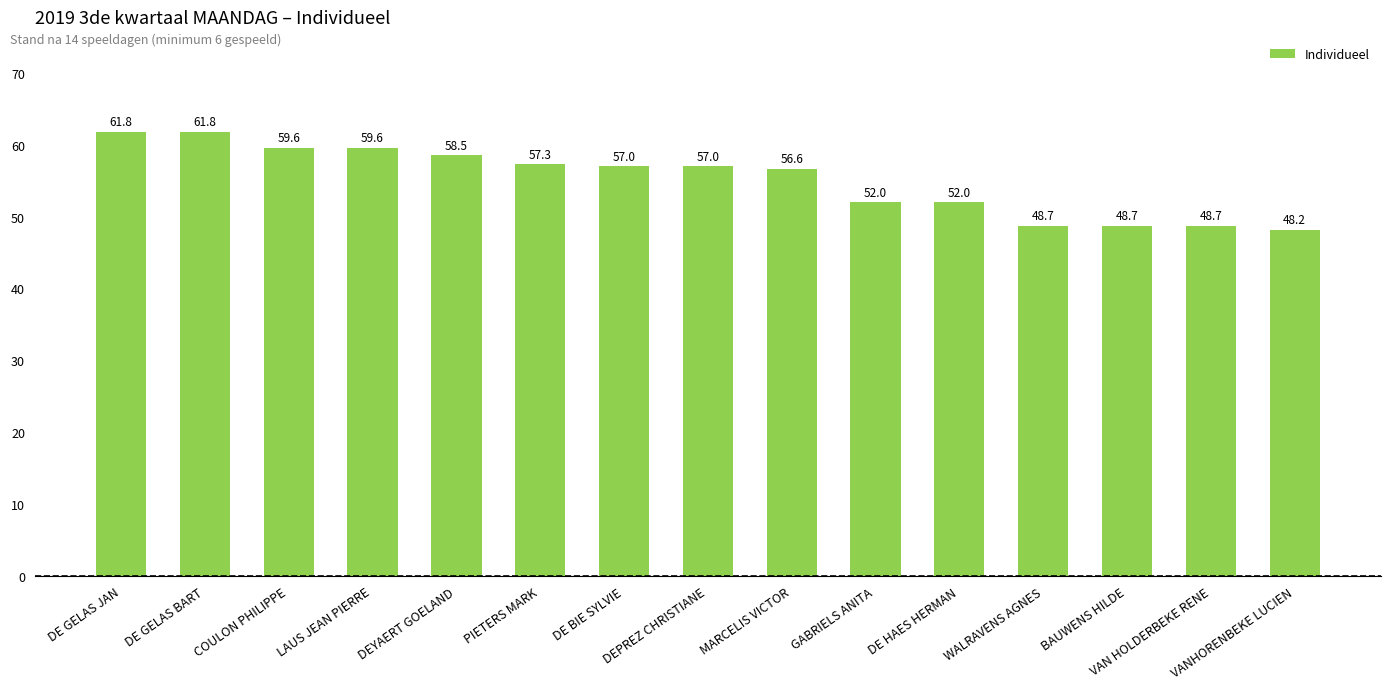

What is the average value?

55.2